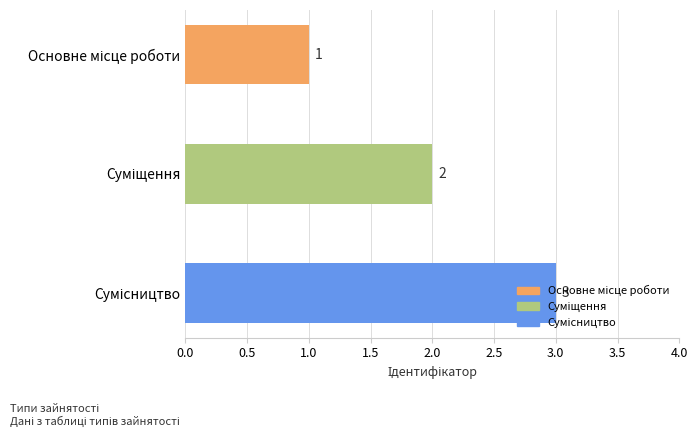

What is the maximum value shown in the chart?

3